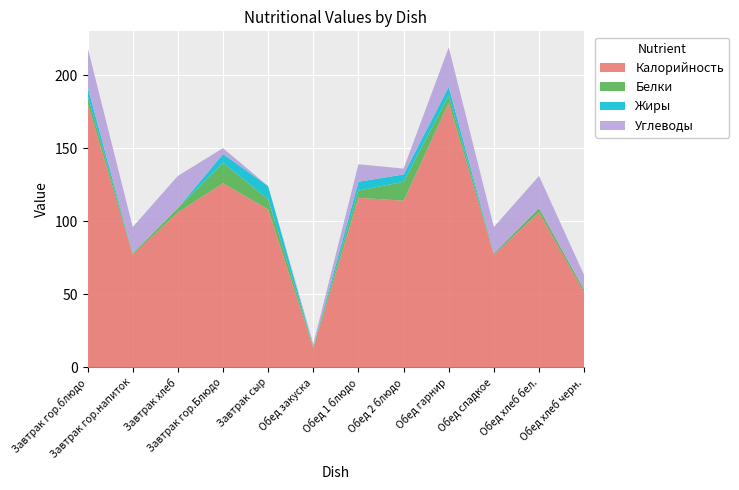

Reading left to right, extract all data points from this chart.

Калорийность: Завтрак гор.блюдо=181	Завтрак гор.напиток=77	Завтрак хлеб=106	Завтрак гор.Блюдо=126	Завтрак сыр=108	Обед закуска=13	Обед 1 блюдо=116	Обед 2 блюдо=114	Обед гарнир=181	Обед сладкое=77	Обед хлеб бел.=106	Обед хлеб черн.=51
Белки: Завтрак гор.блюдо=5	Завтрак гор.напиток=1	Завтрак хлеб=3	Завтрак гор.Блюдо=14	Завтрак сыр=7	Обед закуска=1	Обед 1 блюдо=5	Обед 2 блюдо=13	Обед гарнир=5	Обед сладкое=1	Обед хлеб бел.=3	Обед хлеб черн.=2
Жиры: Завтрак гор.блюдо=6	Завтрак гор.напиток=0	Завтрак хлеб=0	Завтрак гор.Блюдо=6	Завтрак сыр=9	Обед закуска=0	Обед 1 блюдо=6	Обед 2 блюдо=5	Обед гарнир=6	Обед сладкое=0	Обед хлеб бел.=0	Обед хлеб черн.=0
Углеводы: Завтрак гор.блюдо=27	Завтрак гор.напиток=18	Завтрак хлеб=22	Завтрак гор.Блюдо=4	Завтрак сыр=0	Обед закуска=2	Обед 1 блюдо=12	Обед 2 блюдо=4	Обед гарнир=27	Обед сладкое=18	Обед хлеб бел.=22	Обед хлеб черн.=10